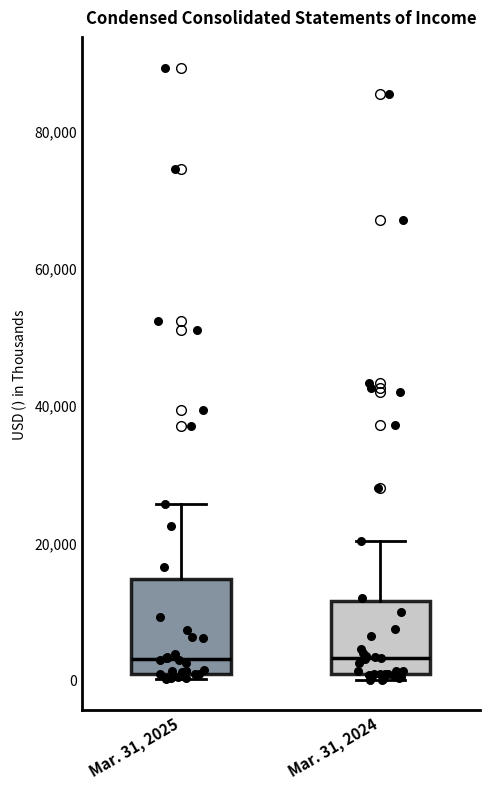

Reading left to right, transcribe this box plot: for each box, give where its median line is, the range the box spans, and where its two whiskers end, as read against the y-axis. The values are not printed on the chart, so give them approximately, as read against the axis.

Mar. 31, 2025: median 4000, box 0 to 14000, whiskers 0 (just below the box's lower edge) to 26000
Mar. 31, 2024: median 4000, box 0 to 12000, whiskers 0 (just below the box's lower edge) to 20000